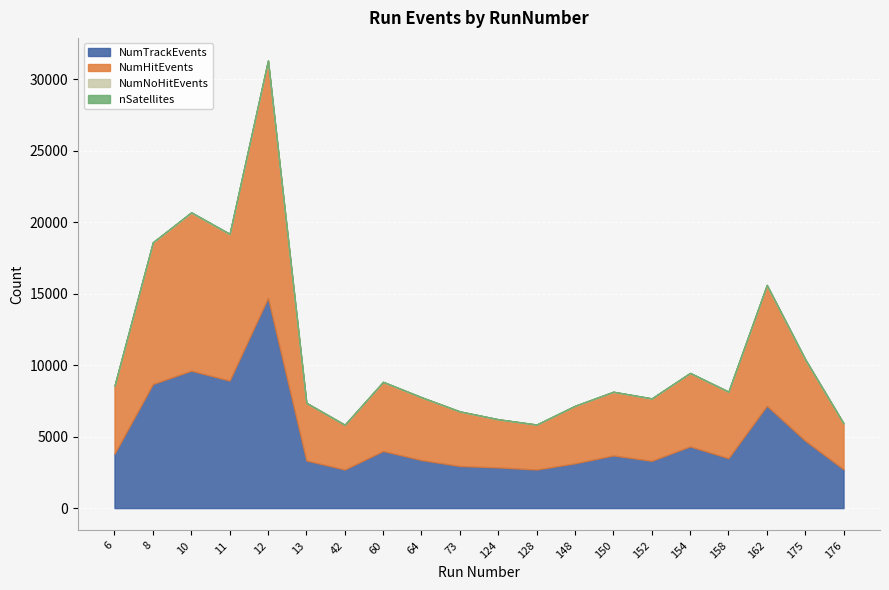

How many interior local peaks does the NumTrackEvents series have?

6